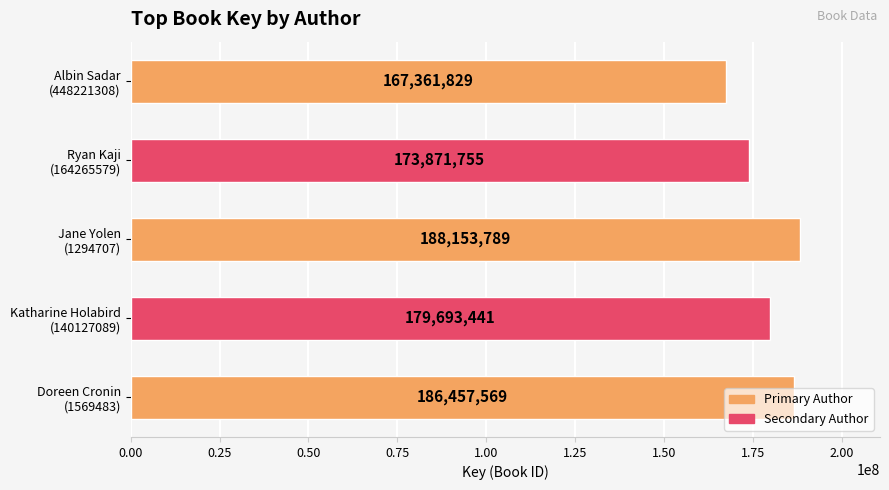

What is the difference between the maximum and minimum values?

20791960